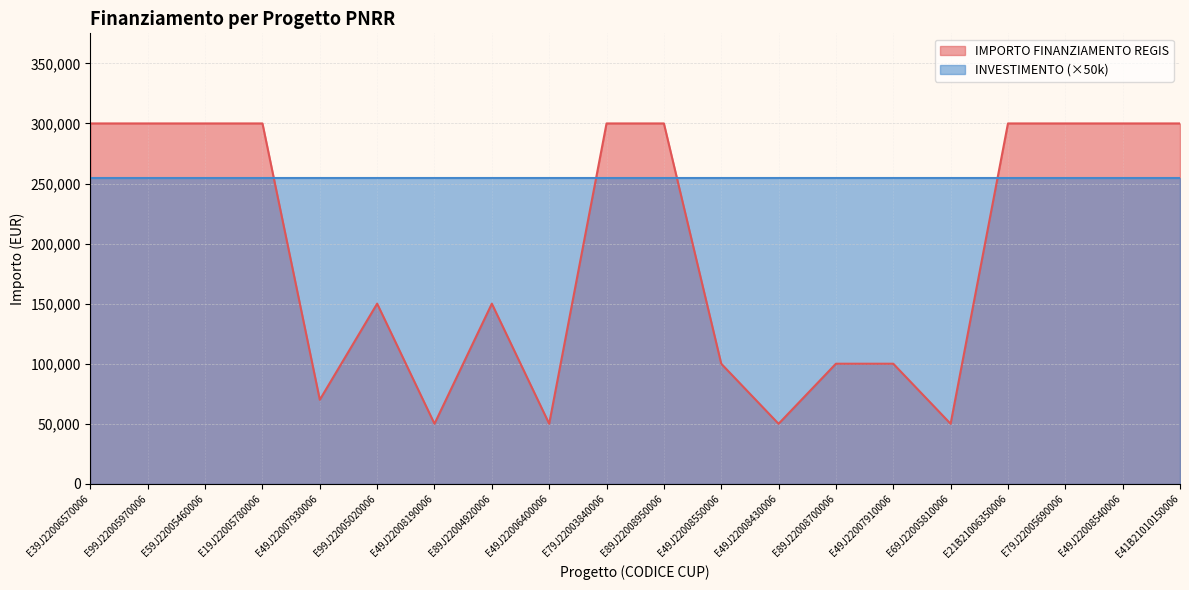

What is the difference between the values at E49J22008540006 and E69J22005810006?

250000